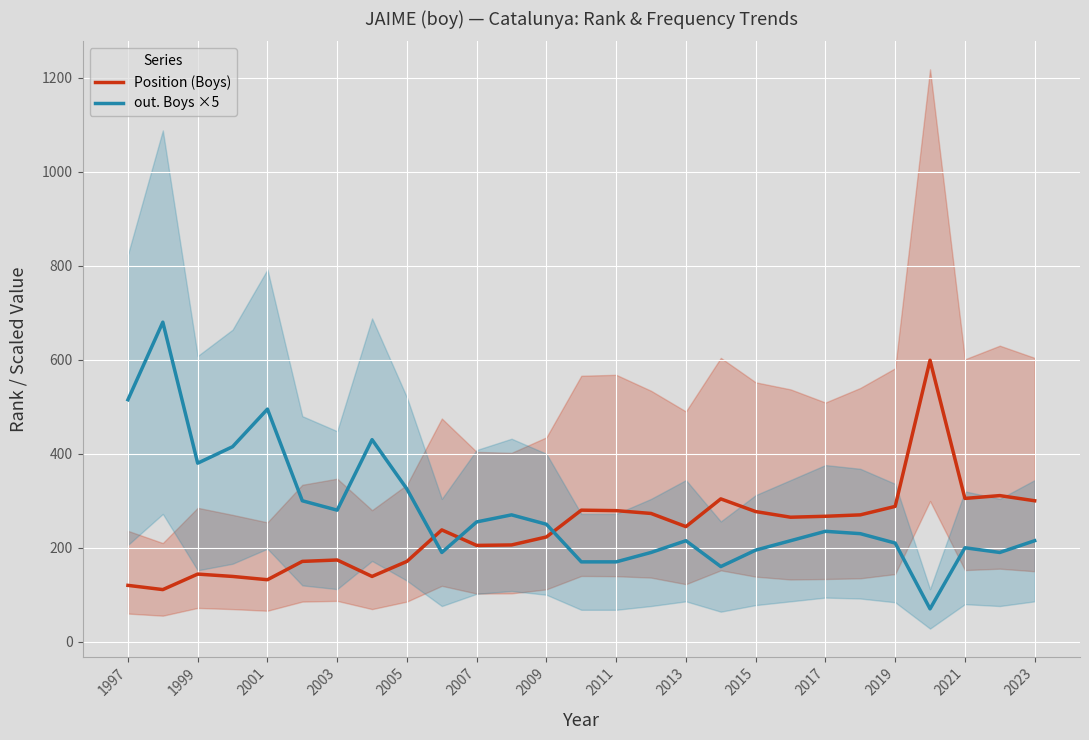

The Position (Boys) series shows 240 at 2003. True or false?

False